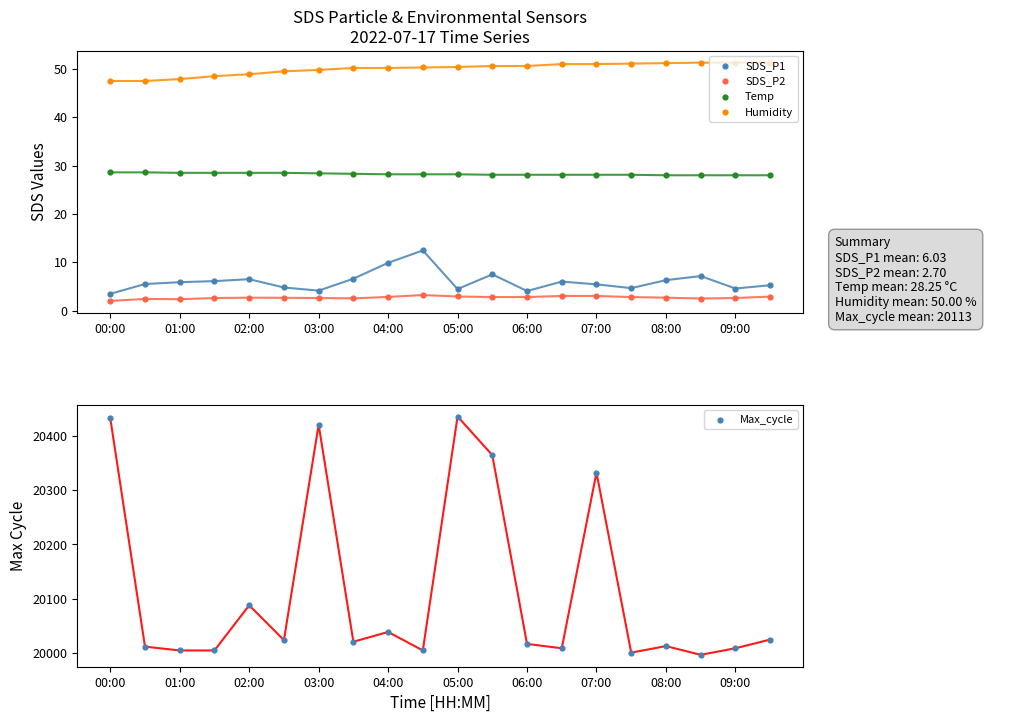

What are all the series names shown in the legend?

SDS_P1, SDS_P2, Temp, Humidity, Max_cycle